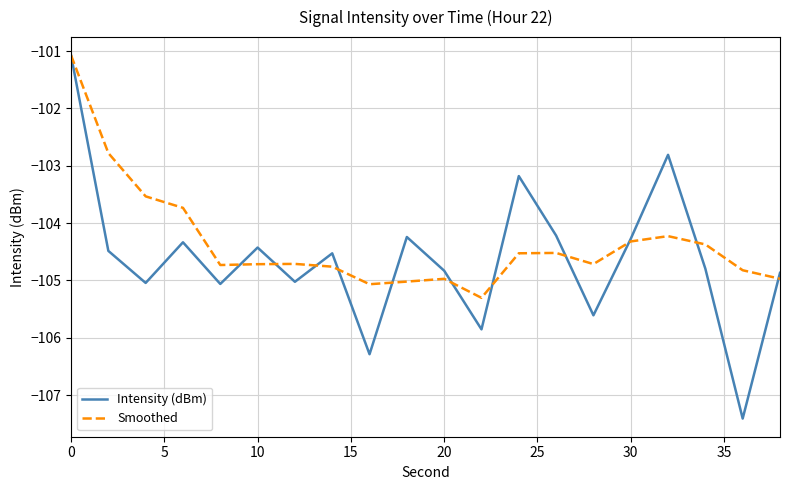

What is the greatest value displayed?

-101.1